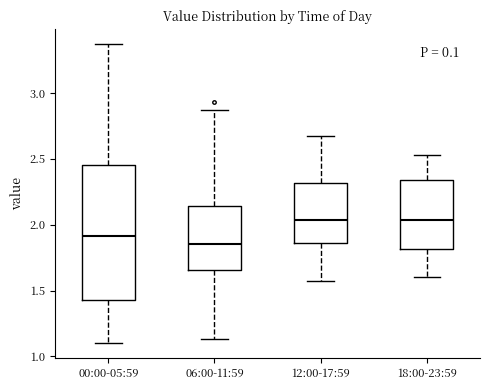

Where is the lower edge of the box for 06:00-11:59 on the y-axis? The values are not printed on the chart, so give them approximately, as read against the axis.

1.65